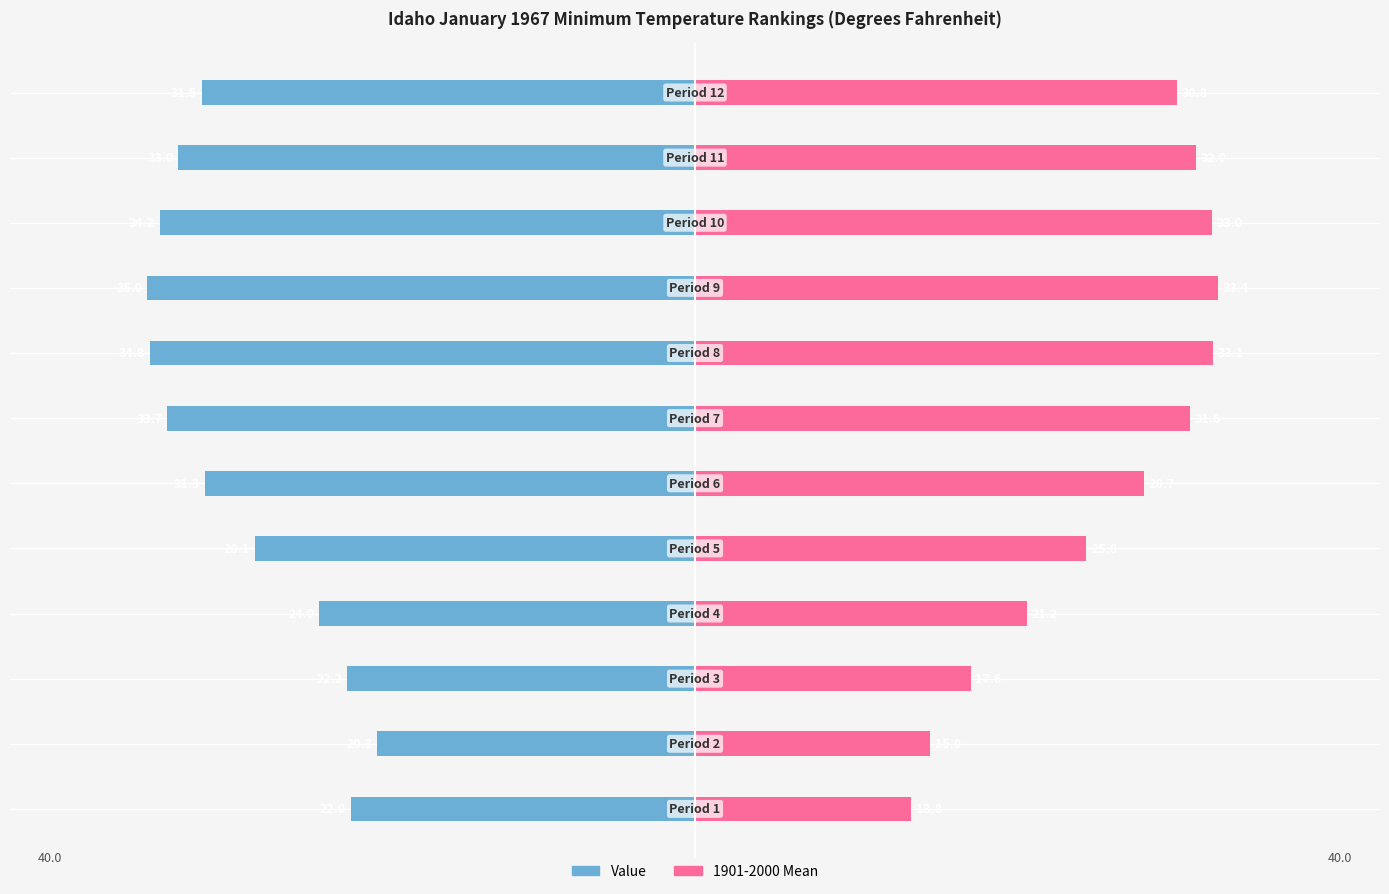

How many data points in Value are above -31?

5